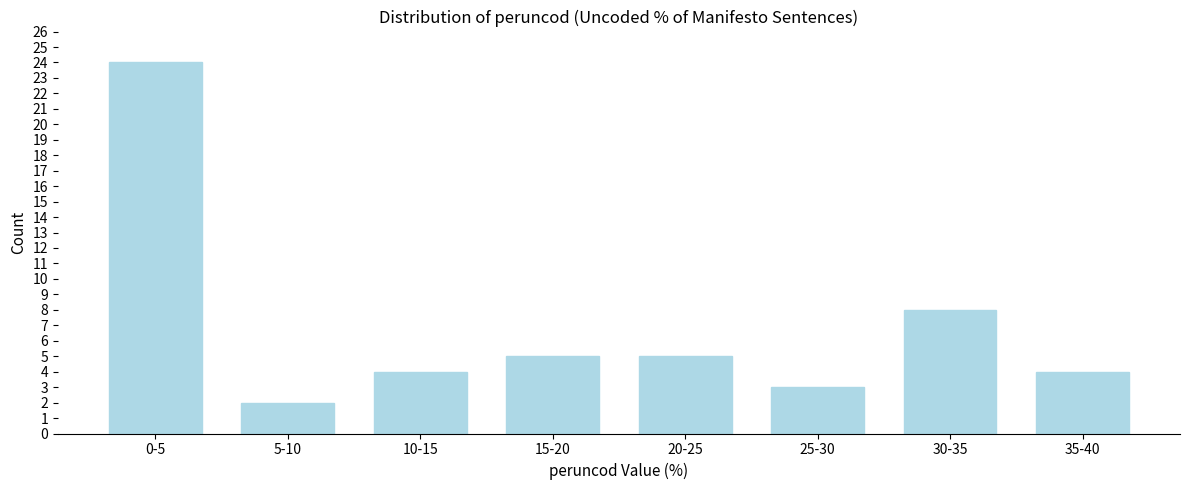

Reading left to right, transcribe all the data shown in this chart.

24	2	4	5	5	3	8	4